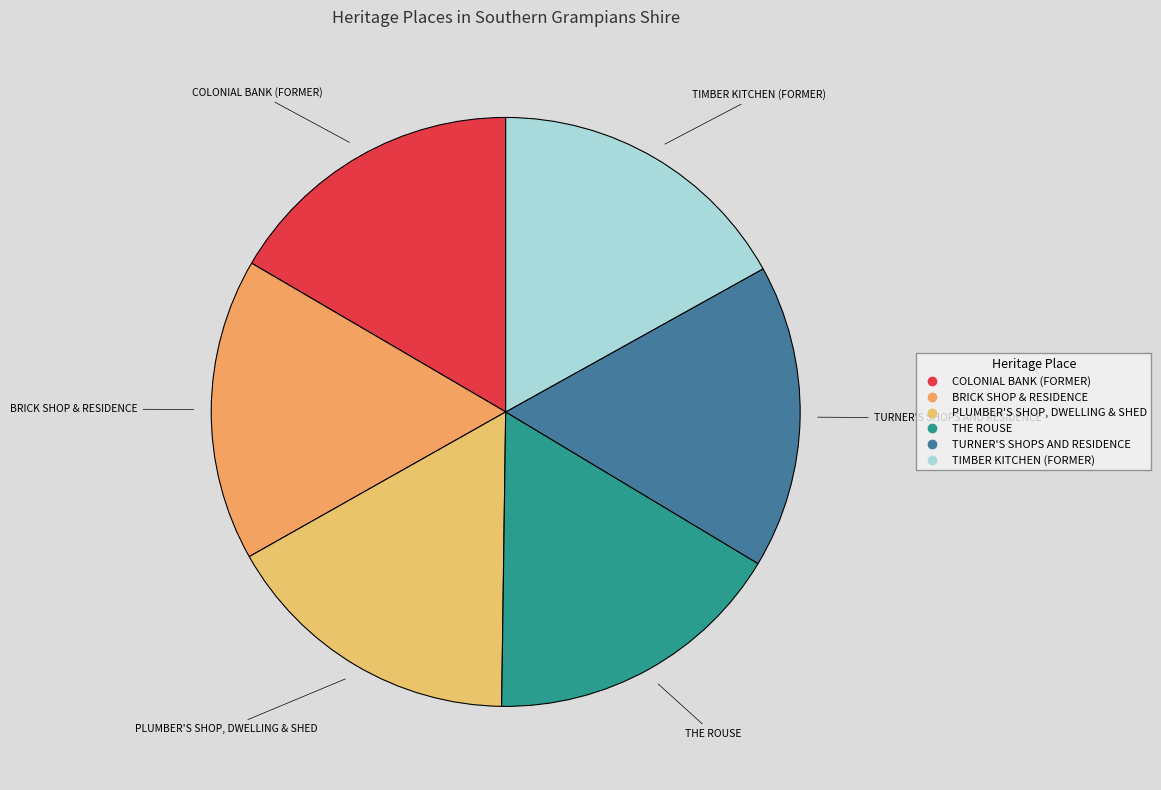

Approximately how many times larger is the value at COLONIAL BANK (FORMER) compared to TIMBER KITCHEN (FORMER)?

1.0